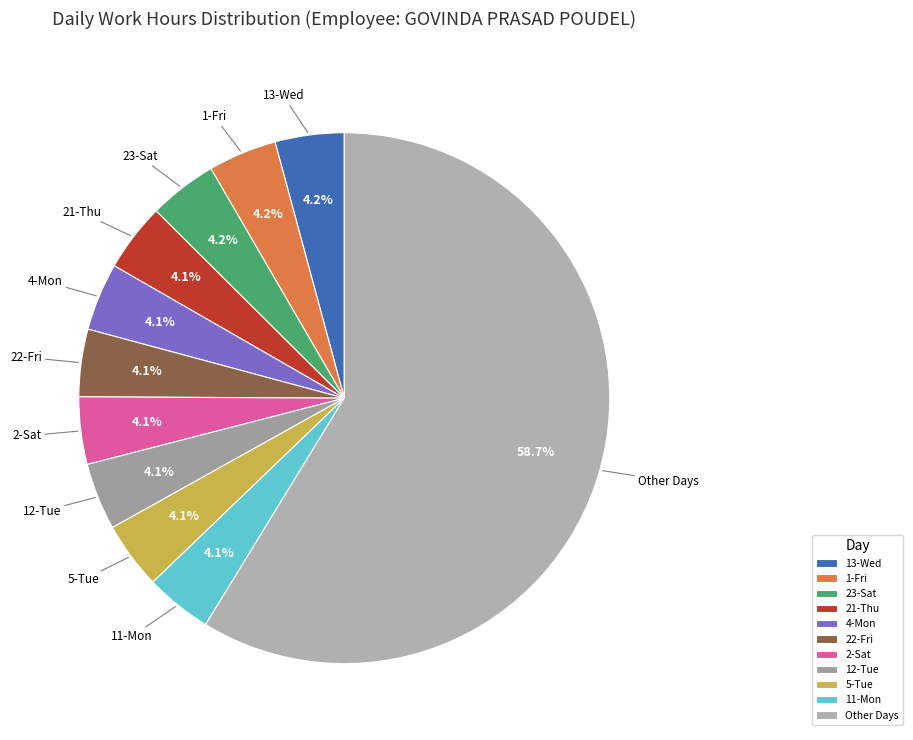

Between 12-Tue and Other Days, which is larger?

Other Days